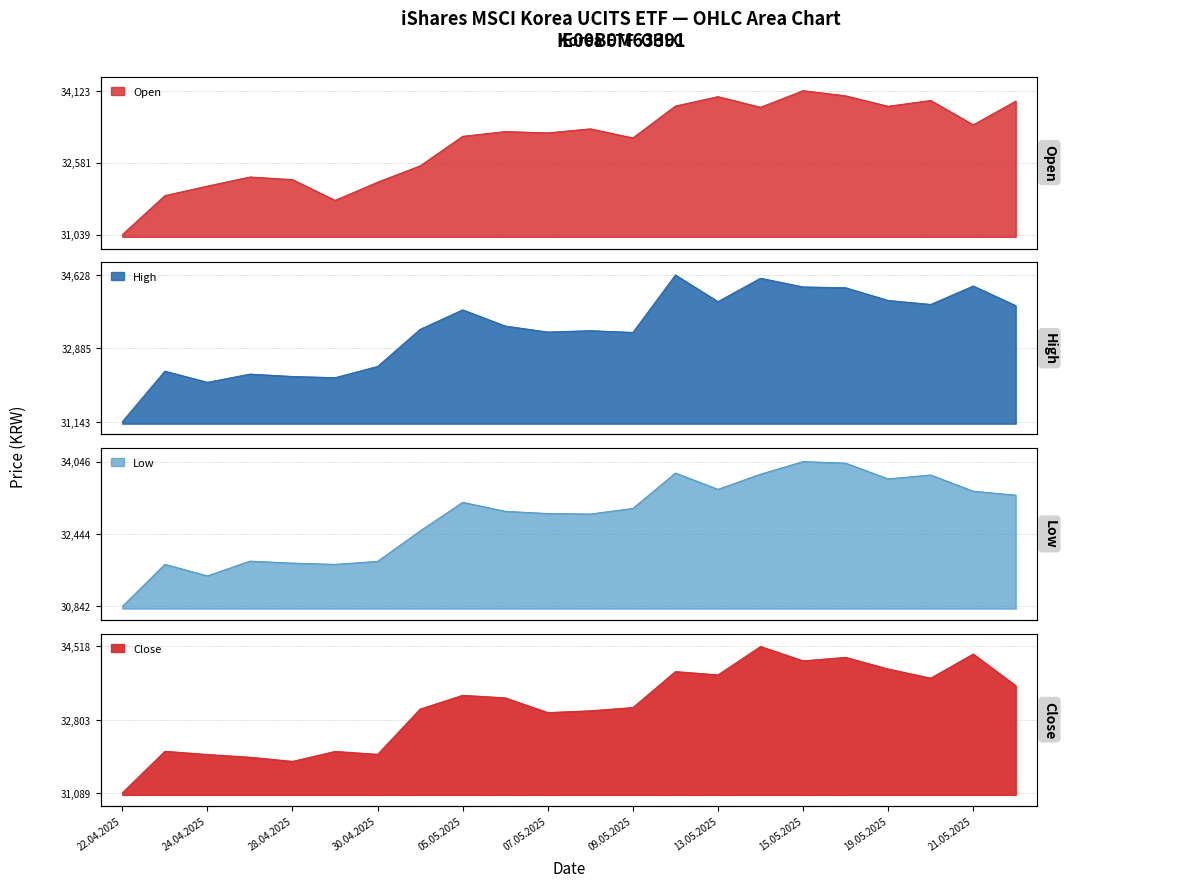

What is the label of the 3rd point from the left?

24.04.2025